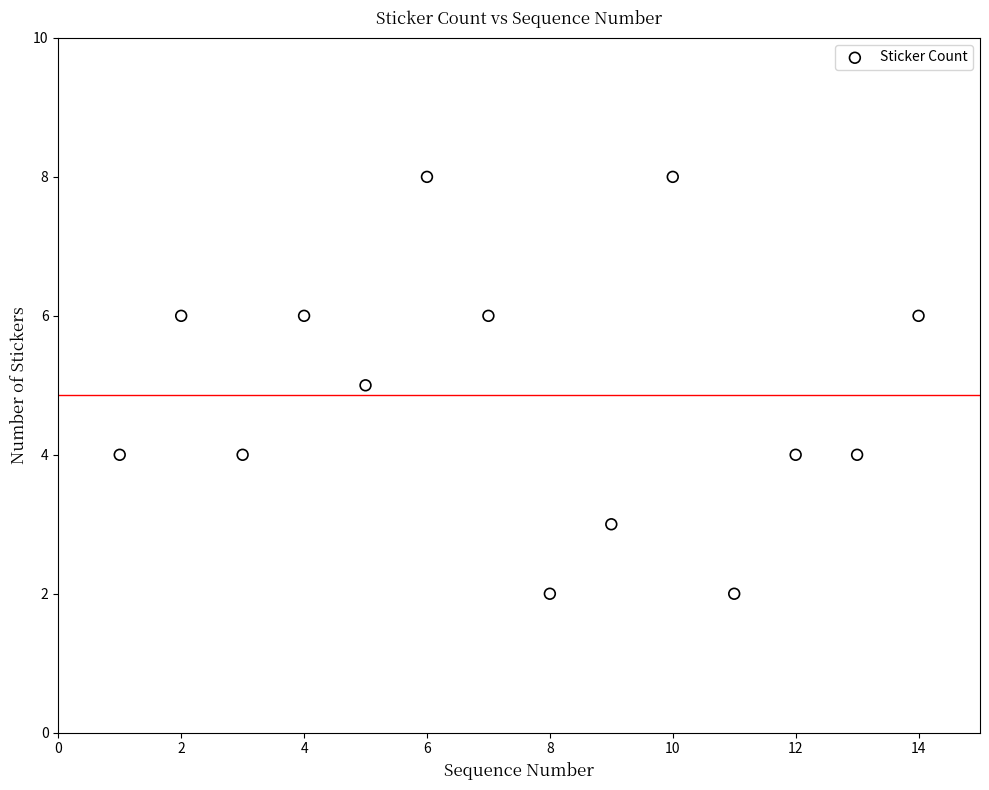

What is the range of X values (max minus min)?

13